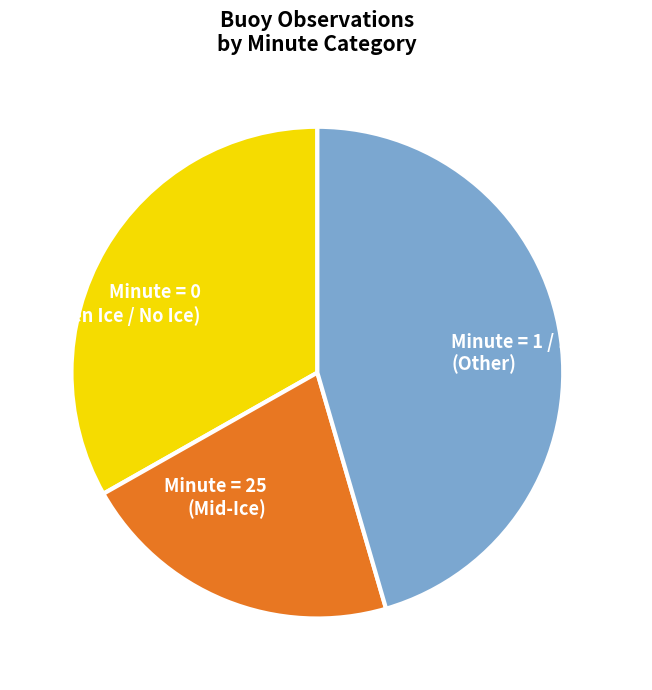

Combined, do Minute = 25 (Mid-Ice) and Minute = 1 / 17 / 59 / 3 (Other) account for over 50%?

Yes